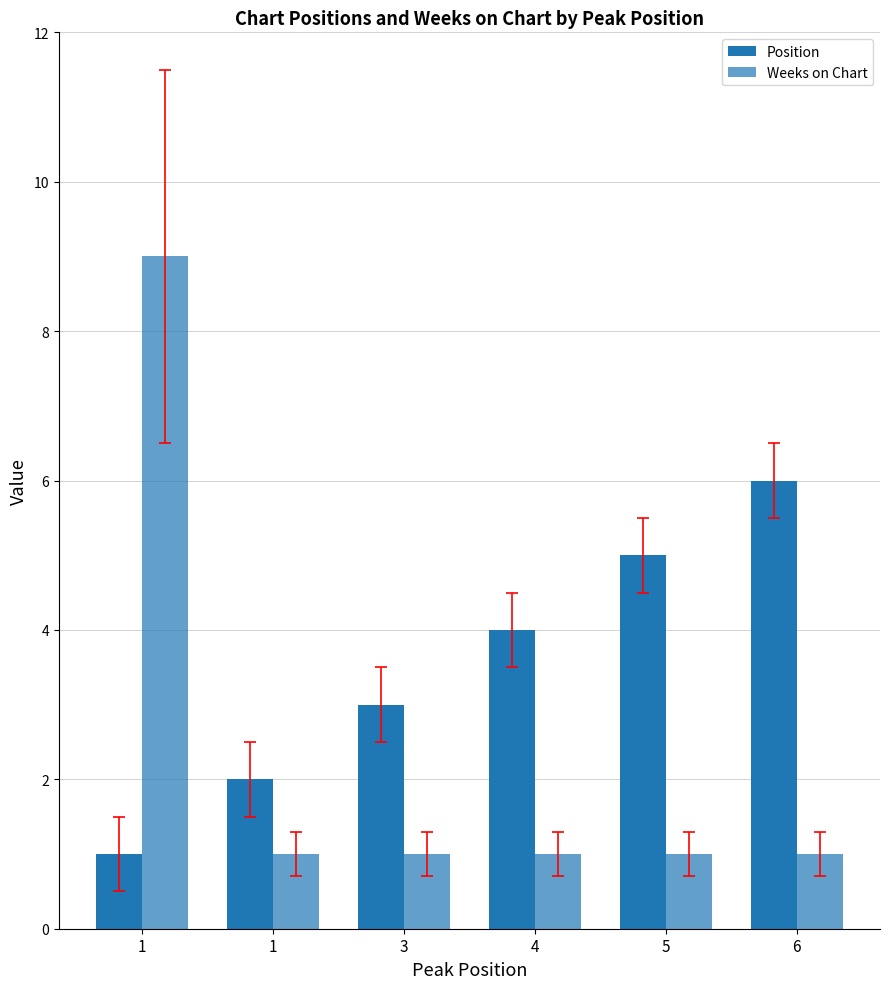

What is the spread (max minus min) of values at 5?

4